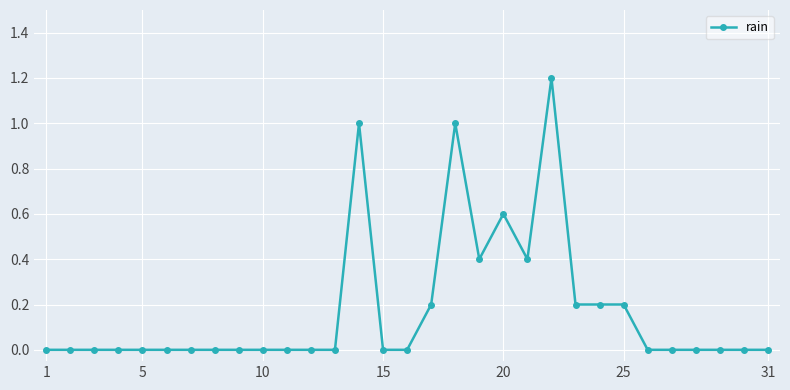

True or false: the data has more than 2 interior local peaks.

True